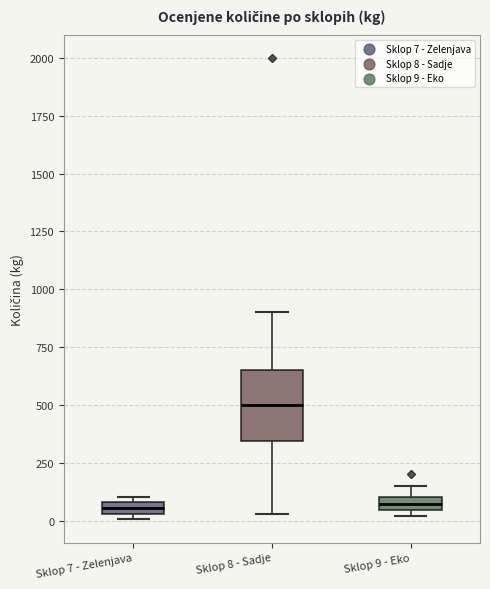

Where is the upper edge of the box for Sklop 9 - Eko on the y-axis? The values are not printed on the chart, so give them approximately, as read against the axis.

100